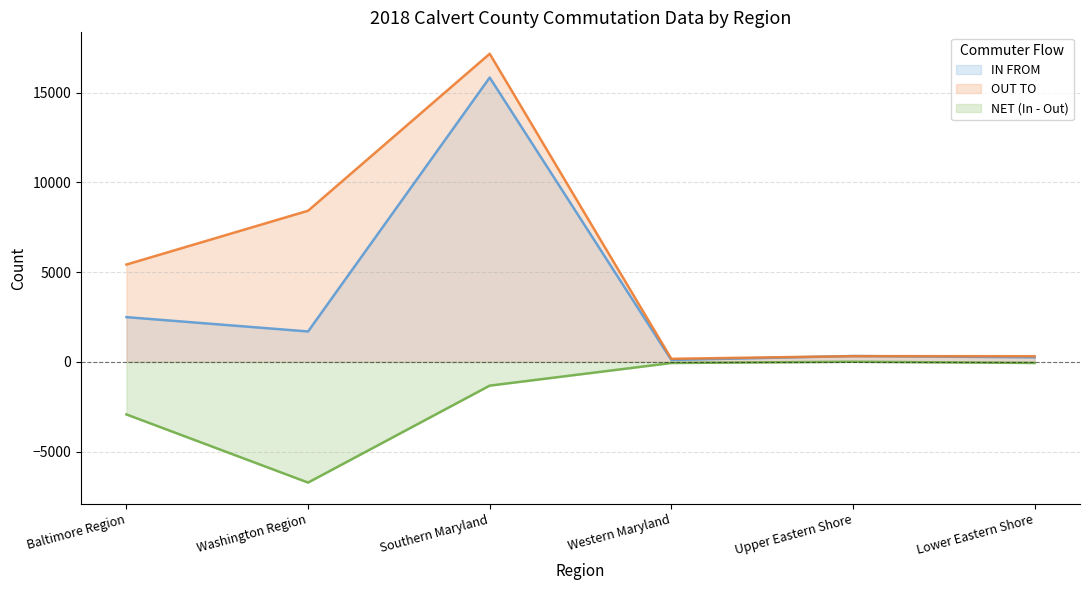

At which label does OUT TO first exceed 5425?

Washington Region